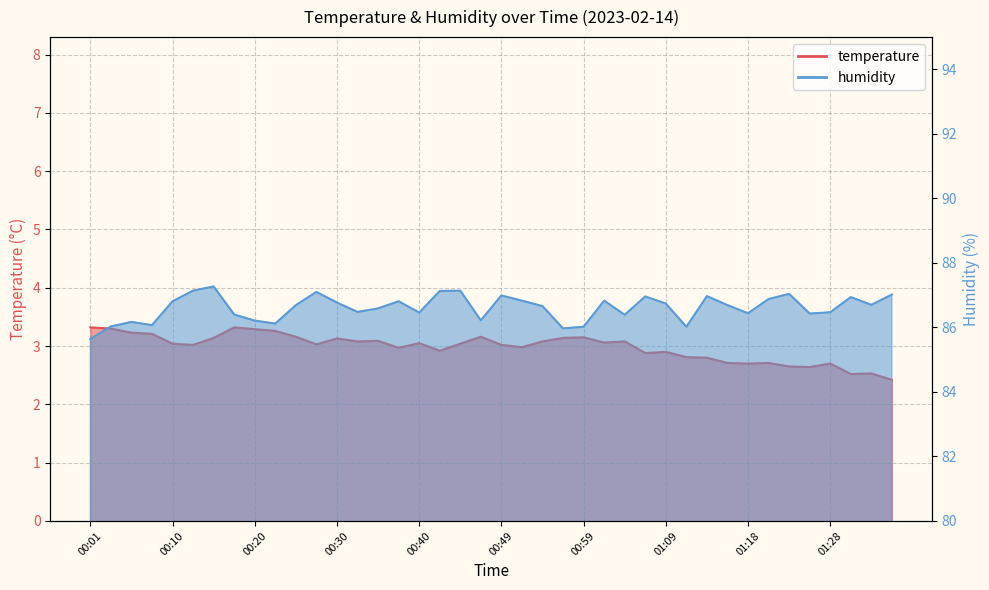

Reading left to right, transcribe all the data shown in this chart.

temperature: 3.3	3.3	3.2	3.2	3.0	3.0	3.1	3.3	3.3	3.3	3.2	3.0	3.1	3.1	3.1	3.0	3.0	2.9	3.0	3.2	3.0	3.0	3.1	3.1	3.1	3.1	3.1	2.9	2.9	2.8	2.8	2.7	2.7	2.7	2.6	2.6	2.7	2.5	2.5	2.4
humidity: 85.6	86.0	86.2	86.1	86.8	87.1	87.3	86.4	86.2	86.1	86.7	87.1	86.8	86.5	86.6	86.8	86.5	87.1	87.1	86.2	87.0	86.8	86.7	86.0	86.0	86.8	86.4	87.0	86.7	86.0	87.0	86.7	86.4	86.9	87.0	86.4	86.5	86.9	86.7	87.0